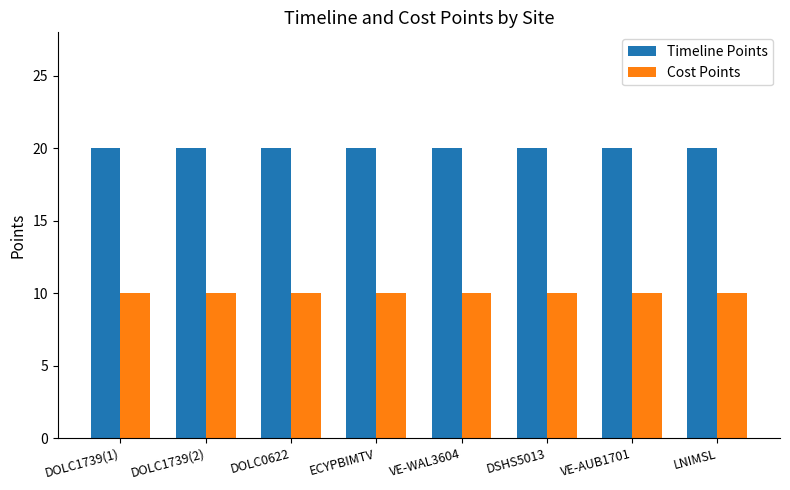

Read the Timeline Points value at ECYPBIMTV.

20